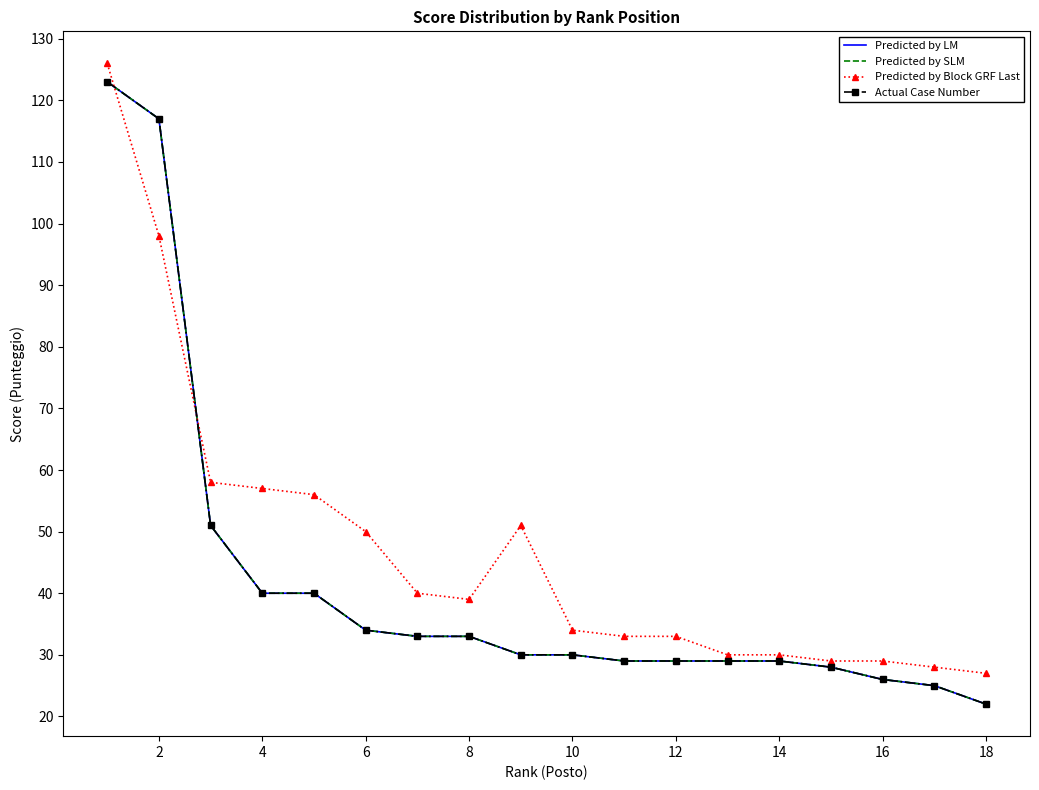

Which series has the largest range (max minus min)?

Predicted by LM